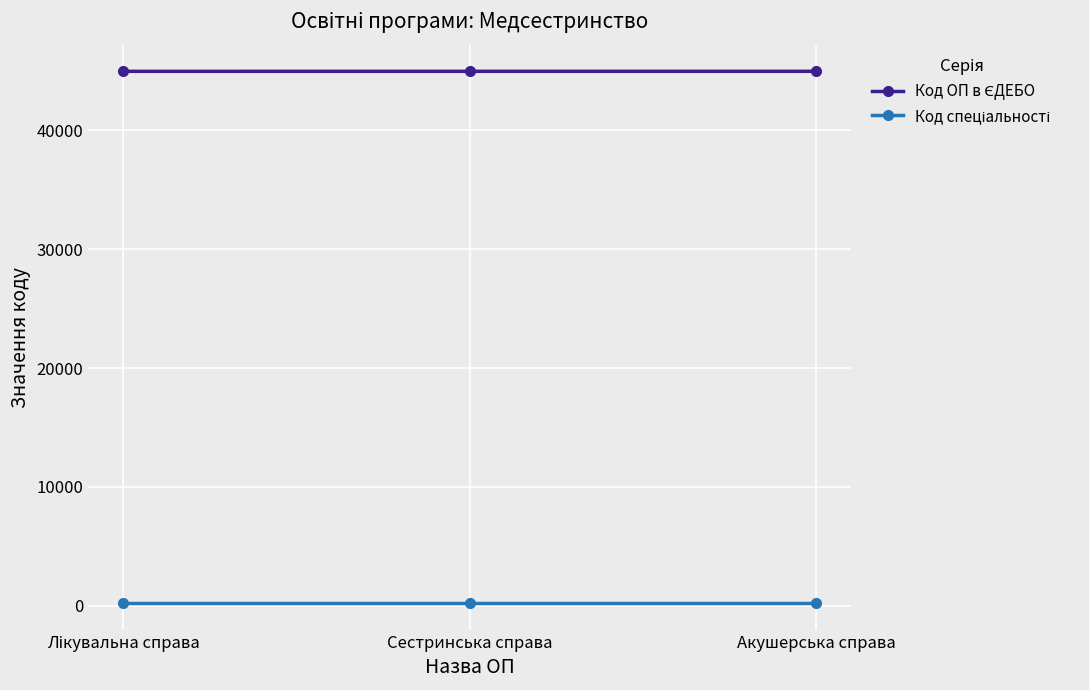

Does the chart display data point markers on the line(s)?

Yes